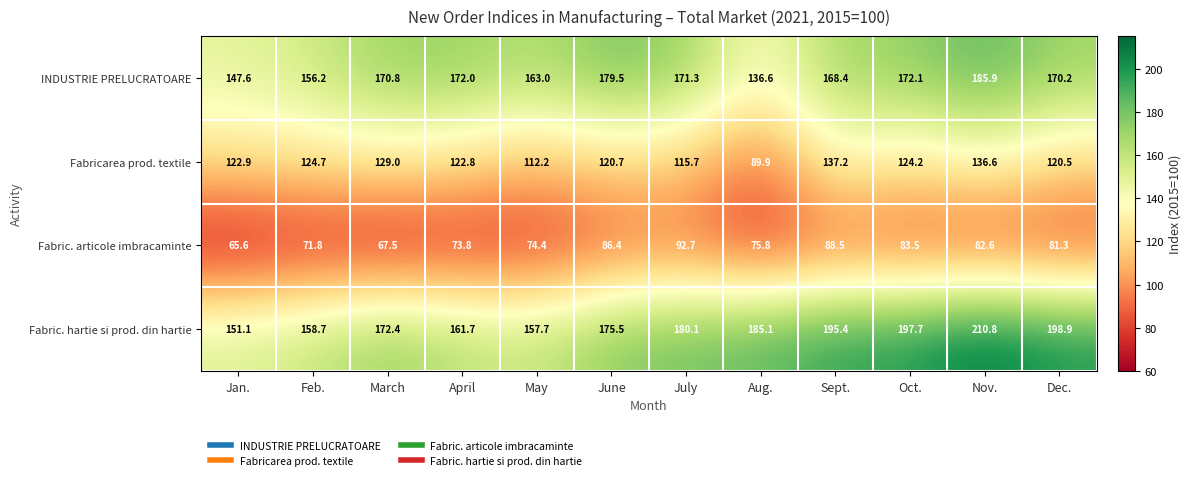

List the series in order of their peak value, highest first.

Fabric. hartie si prod. din hartie, INDUSTRIE PRELUCRATOARE, Fabricarea prod. textile, Fabric. articole imbracaminte